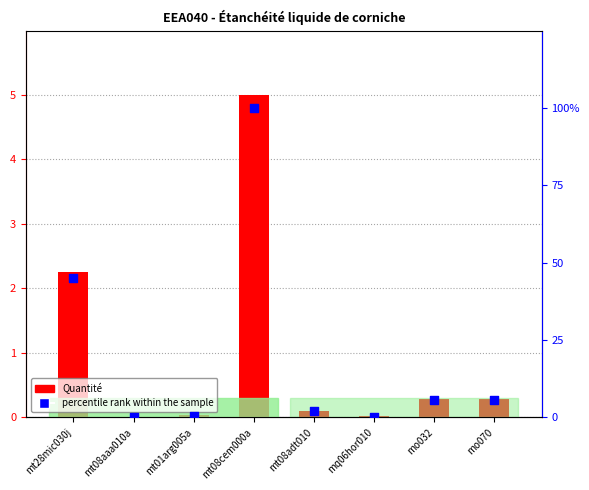

Which series has the largest Y range (max minus min)?

percentile rank within the sample